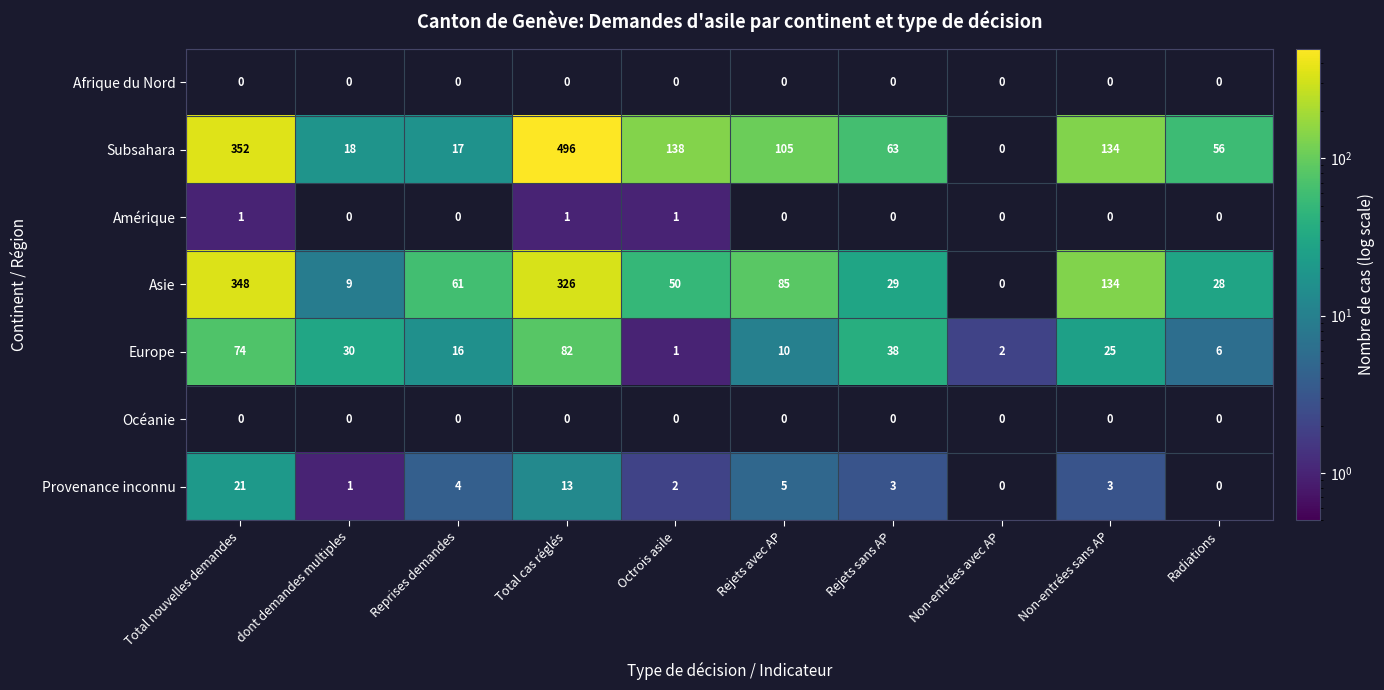

How many series are shown in this chart?

7